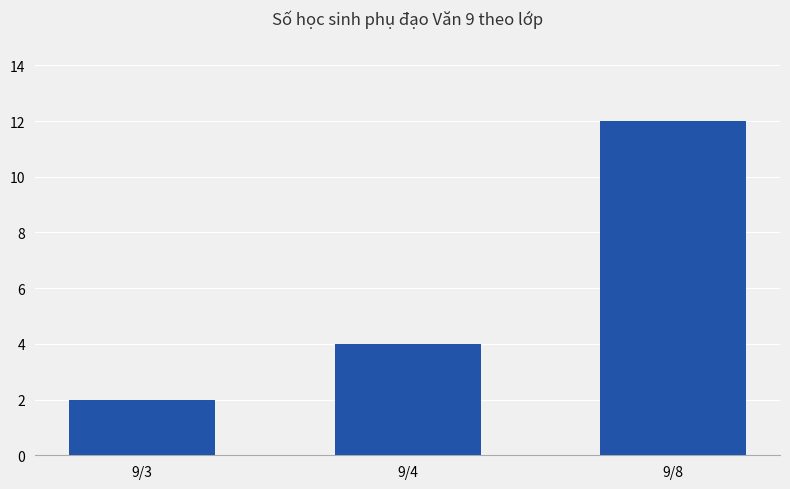

How many values are between 2 and 12?

3